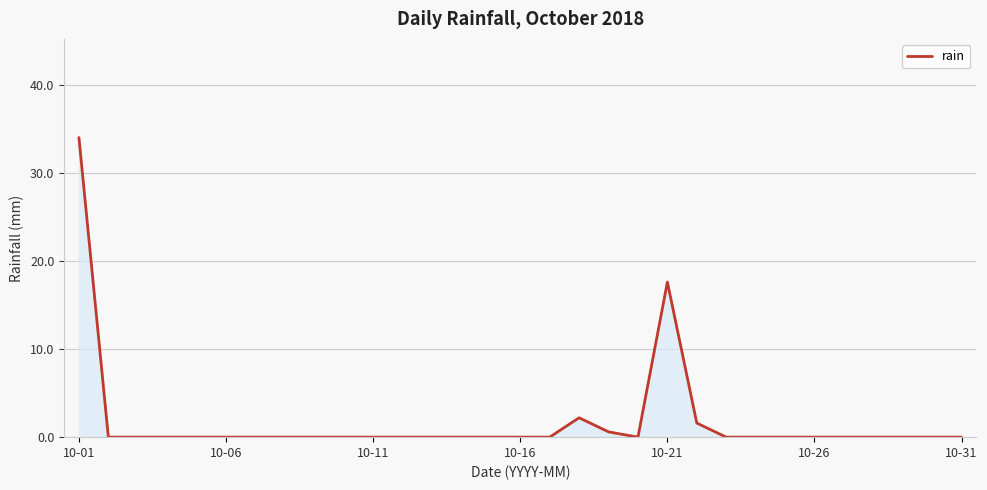

What is the difference between the maximum and minimum values?

34.0